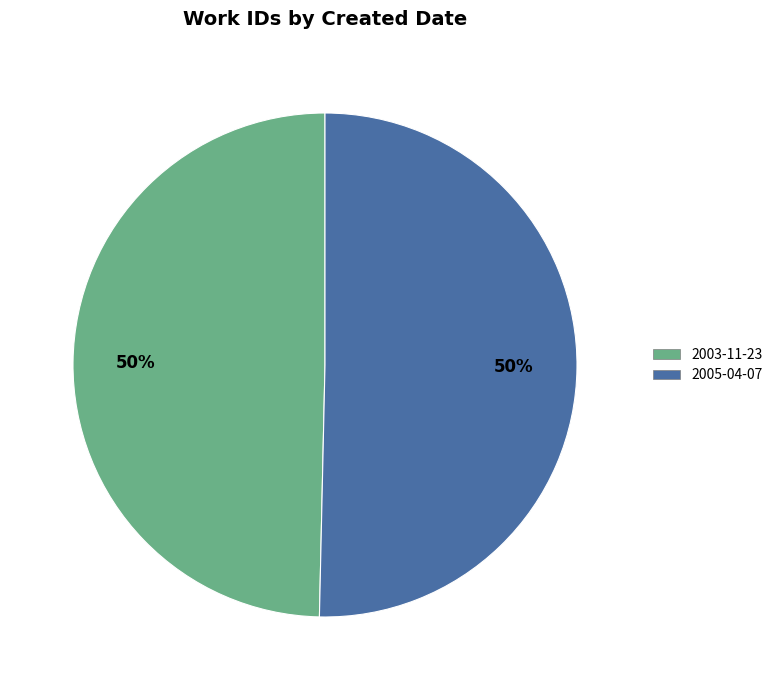

Is it true that 2005-04-07 is 50% of the pie?

True